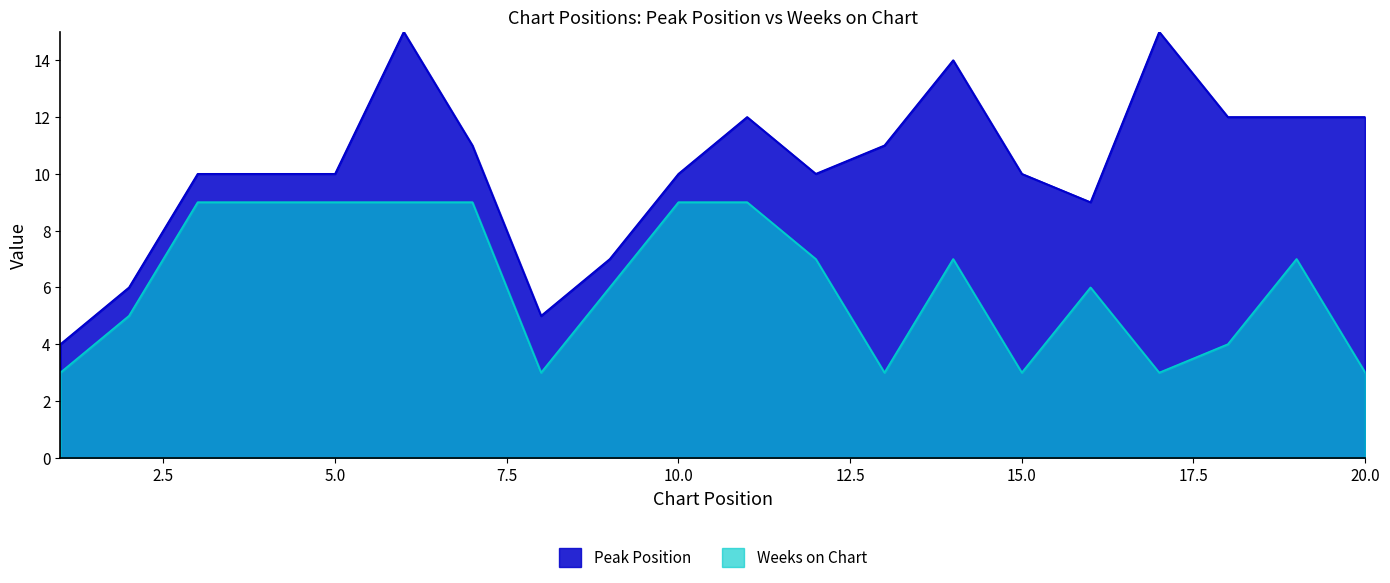

Between 11 and 17, which is larger?

11